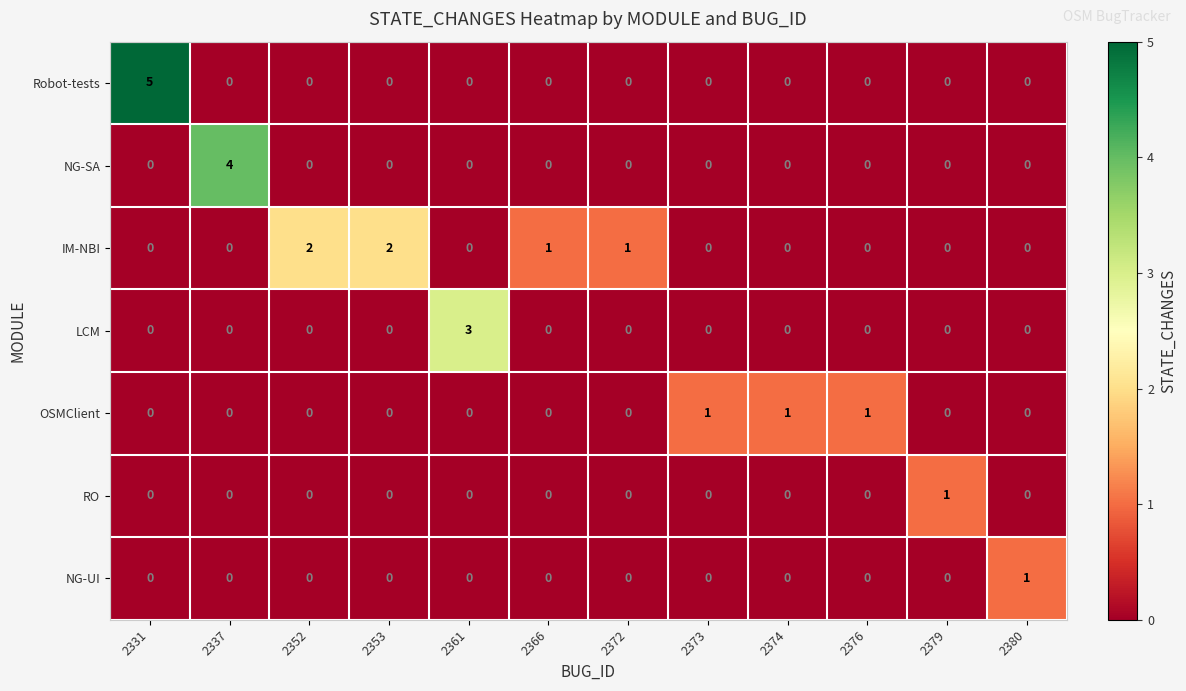

How many data points in IM-NBI are above 0?

4